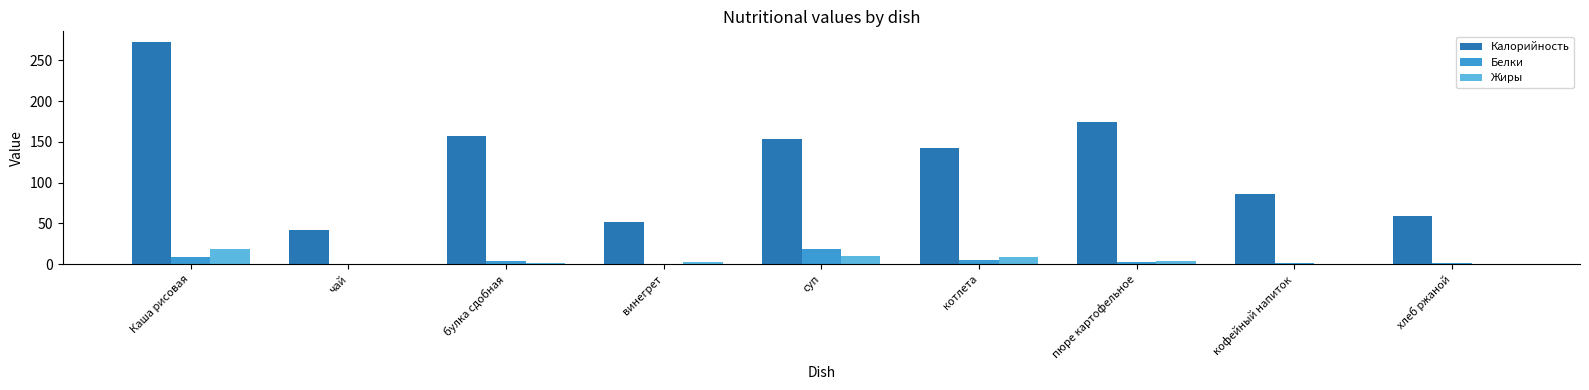

What is the highest value of the Жиры series?

18.2